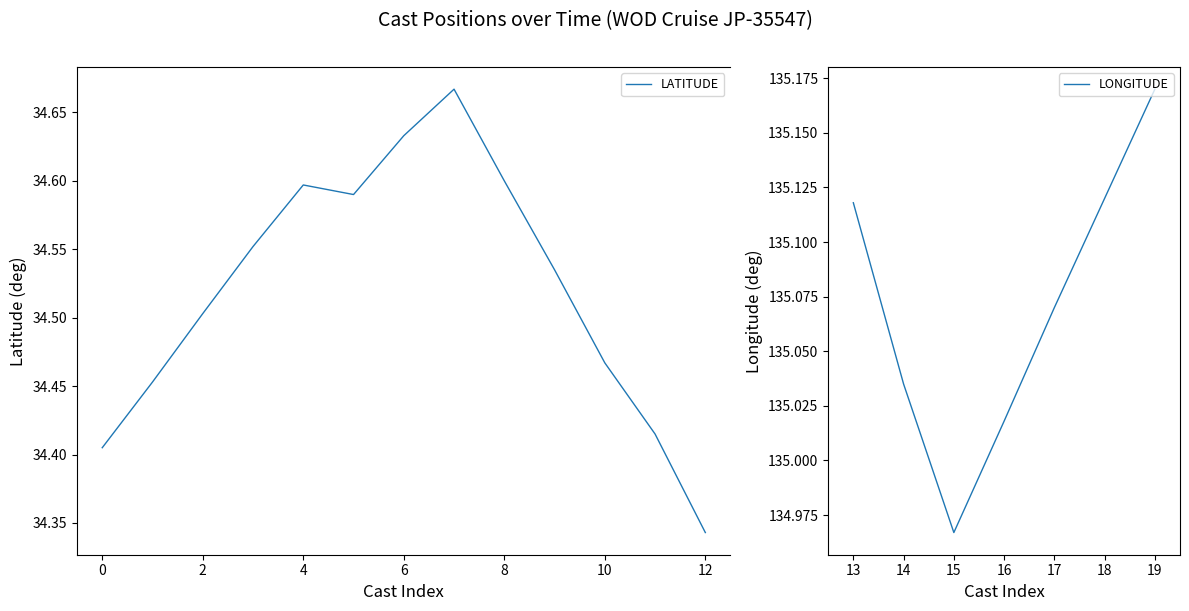

At which label does LATITUDE reach its minimum?

12